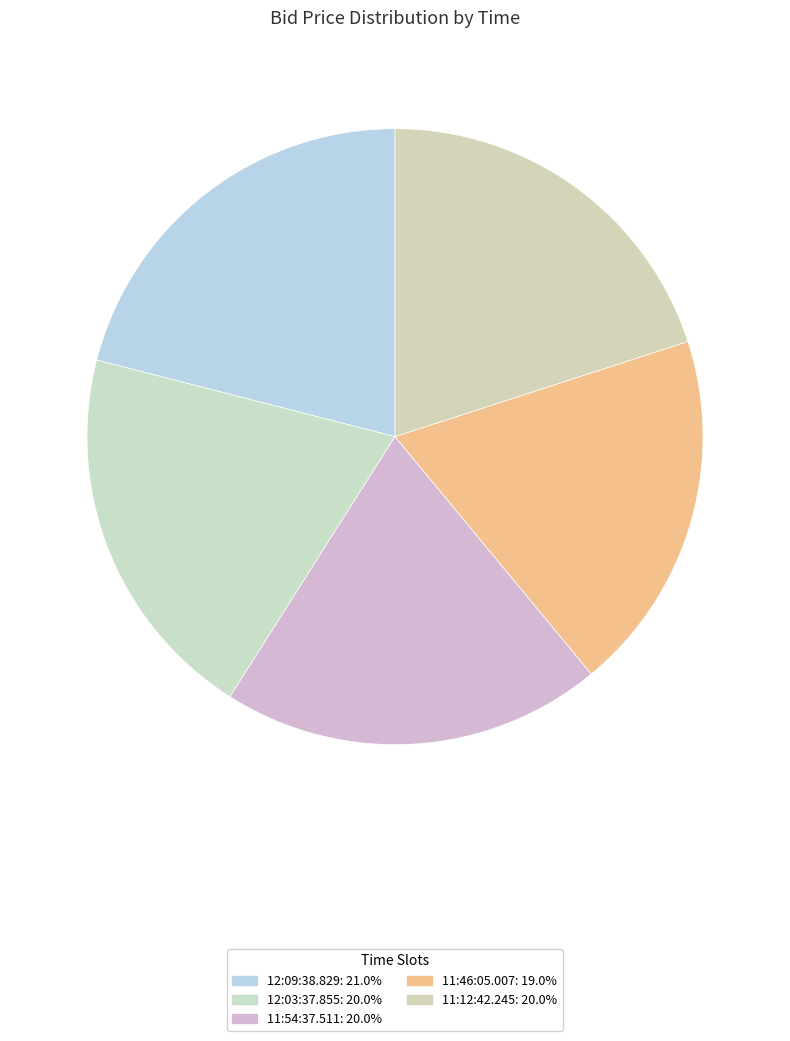

Do 12:09:38.829 and 11:12:42.245 together represent more than half of the pie?

No